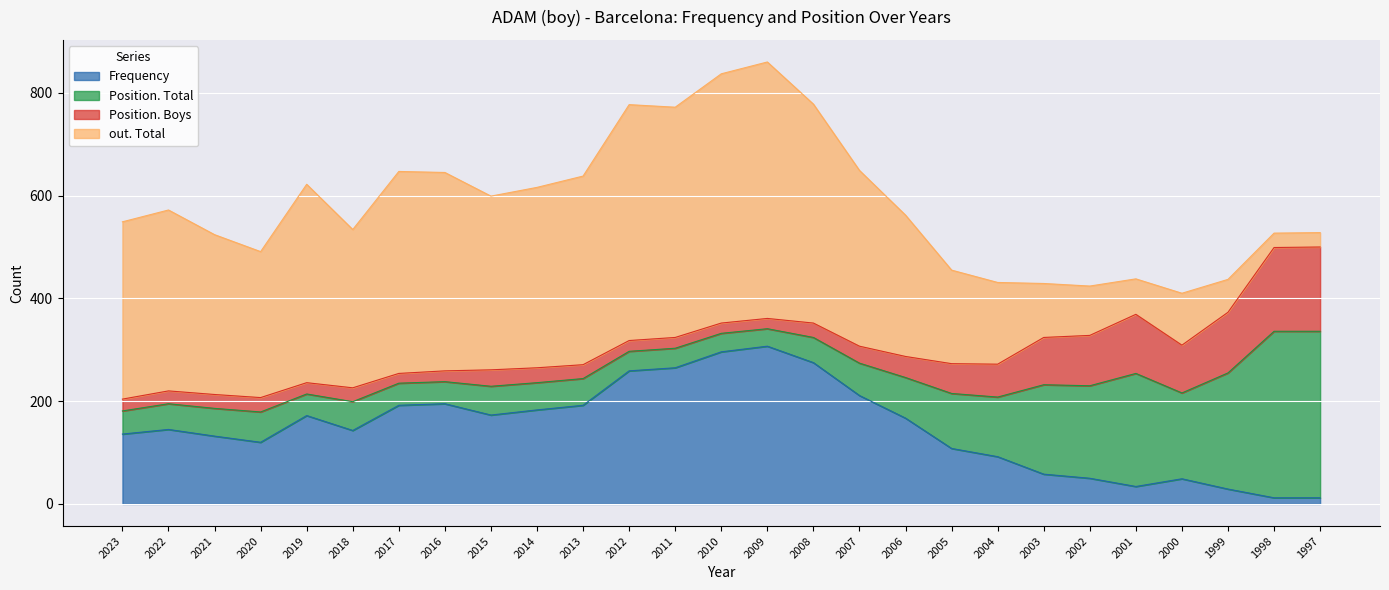

The out. Total series shows 338 at 2015. True or false?

True